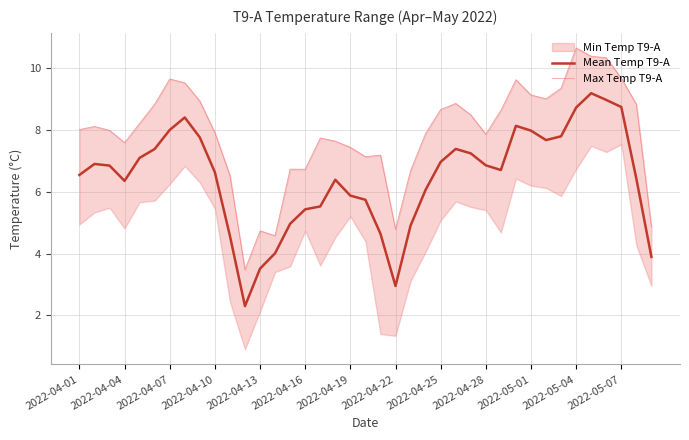

What is the minimum value for Mean Temp T9-A?

2.3